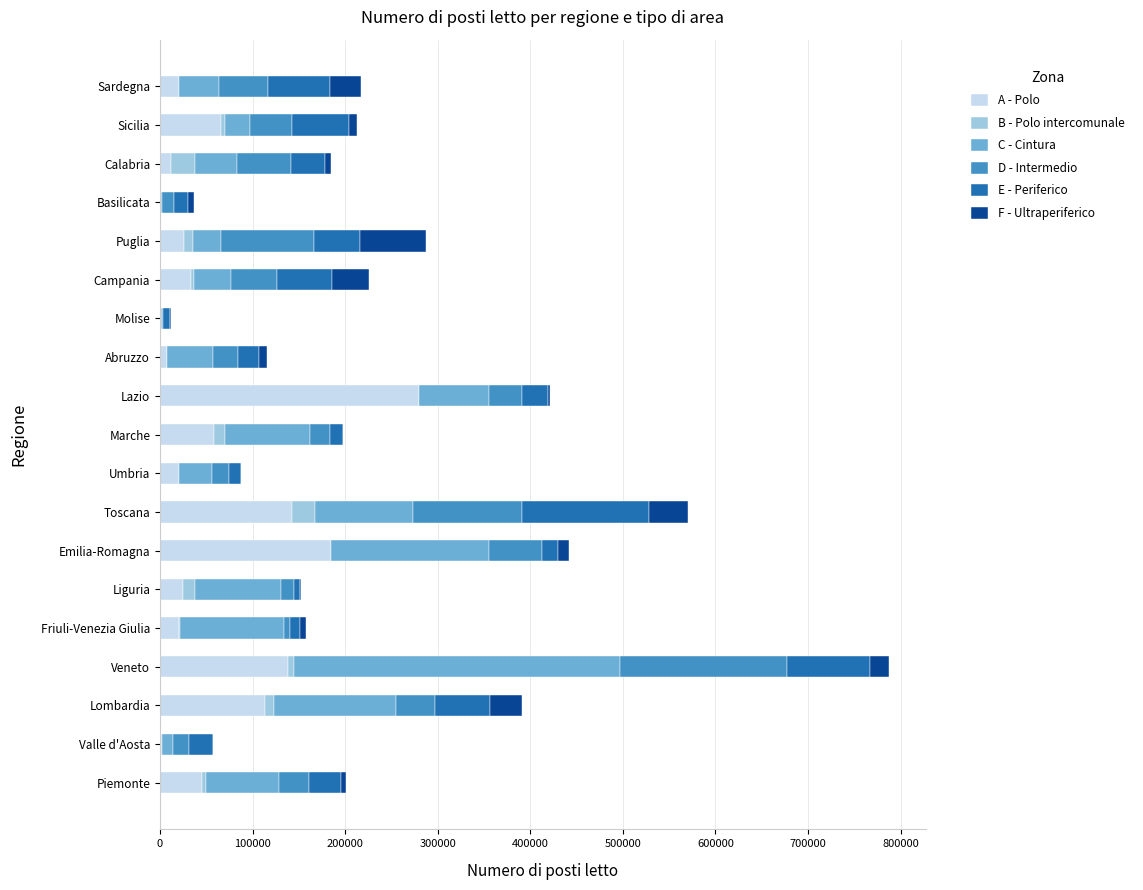

What are all the series names shown in the legend?

A - Polo, B - Polo intercomunale, C - Cintura, D - Intermedio, E - Periferico, F - Ultraperiferico